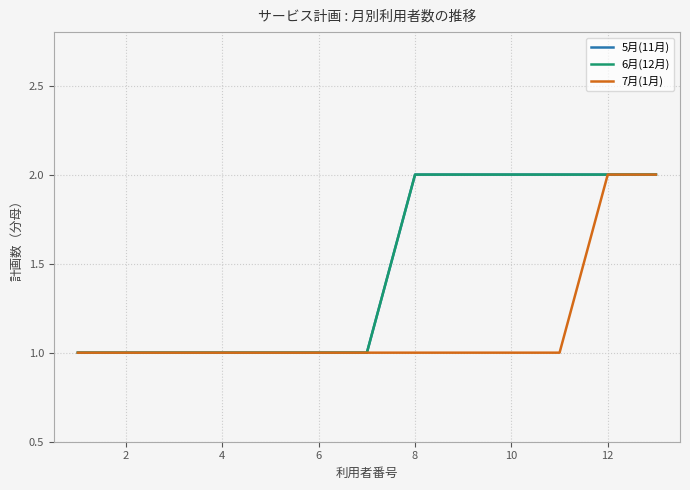

At how many categories does at least one series exceed 1?

6